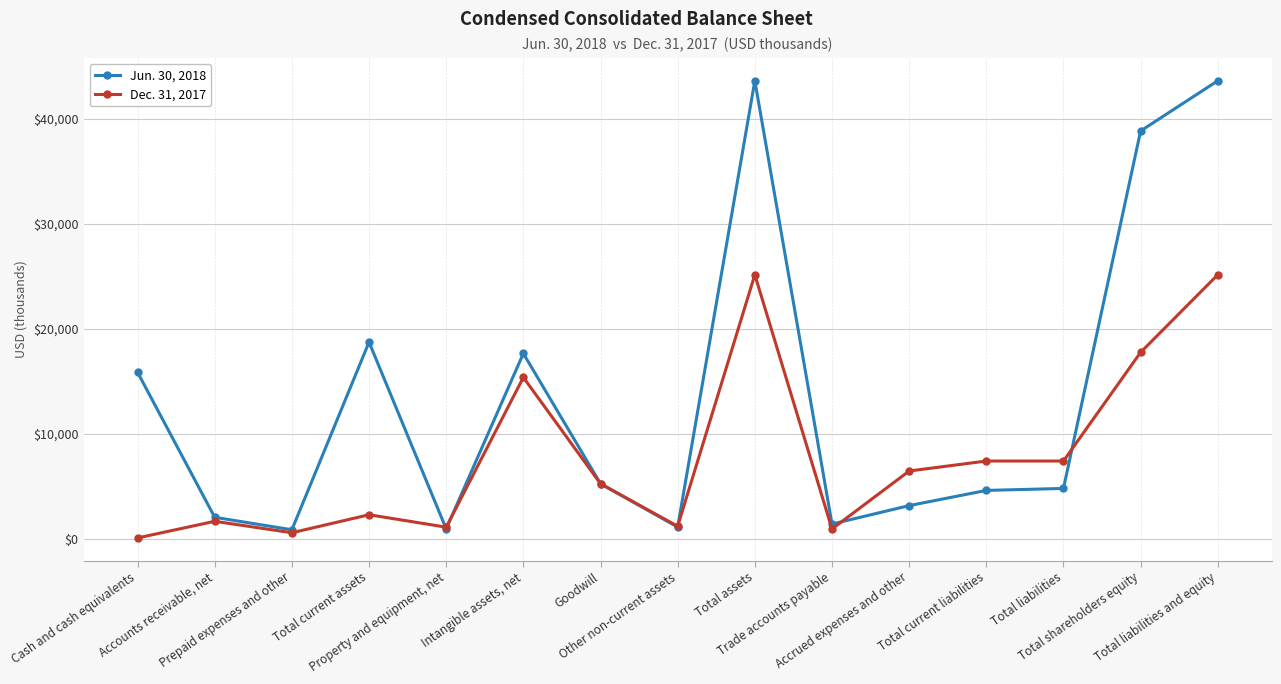

Which series has the largest range (max minus min)?

Jun. 30, 2018